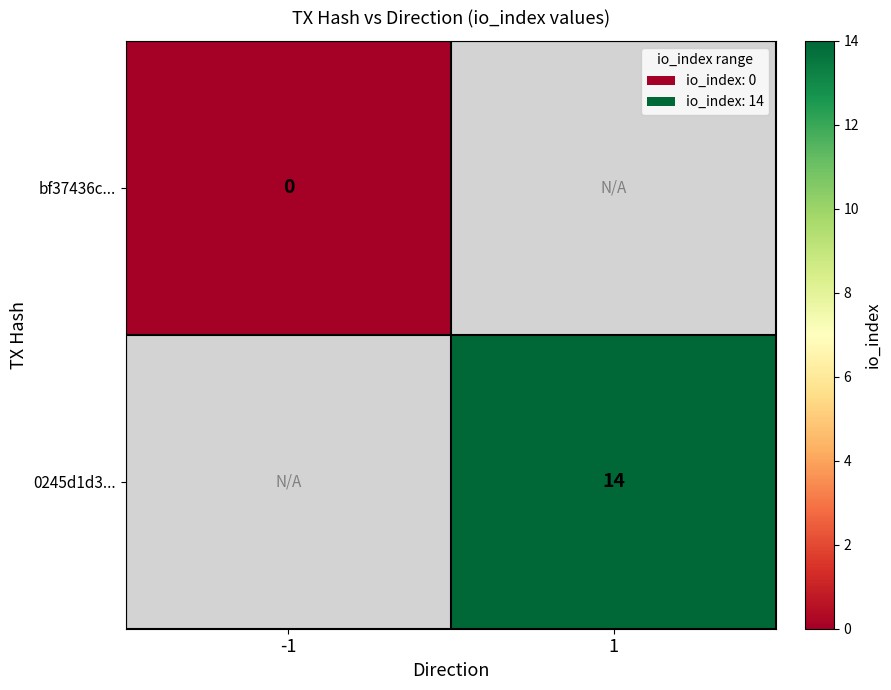

Is it true that 0245d1d3... equals 21 at 1?

False